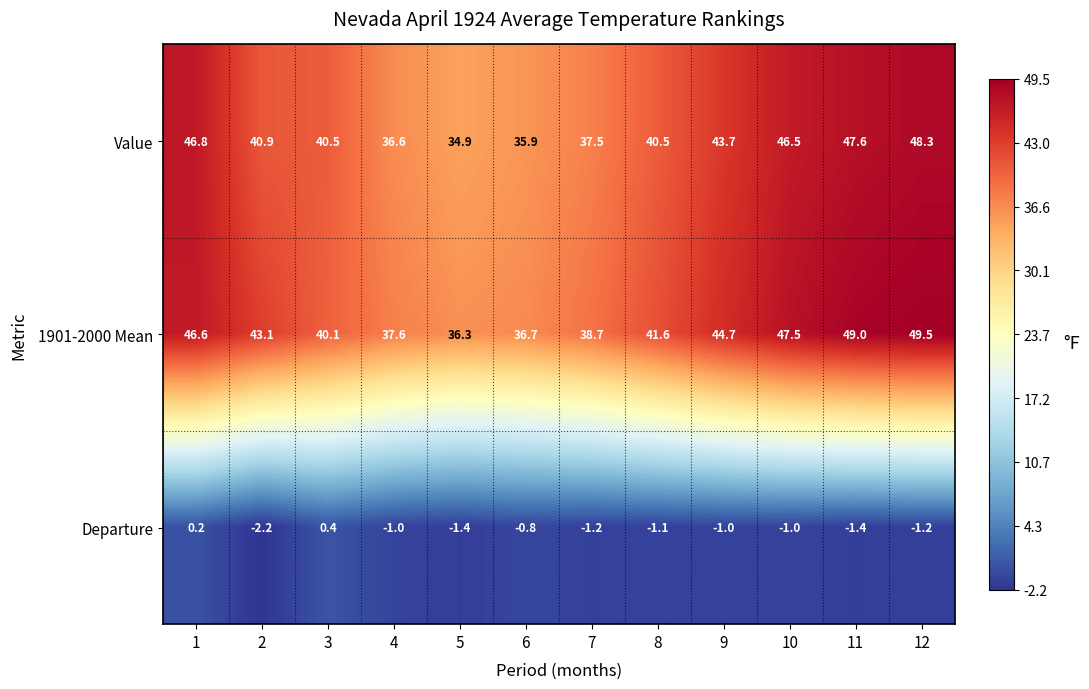

What is the maximum value for 1901-2000 Mean?

49.5